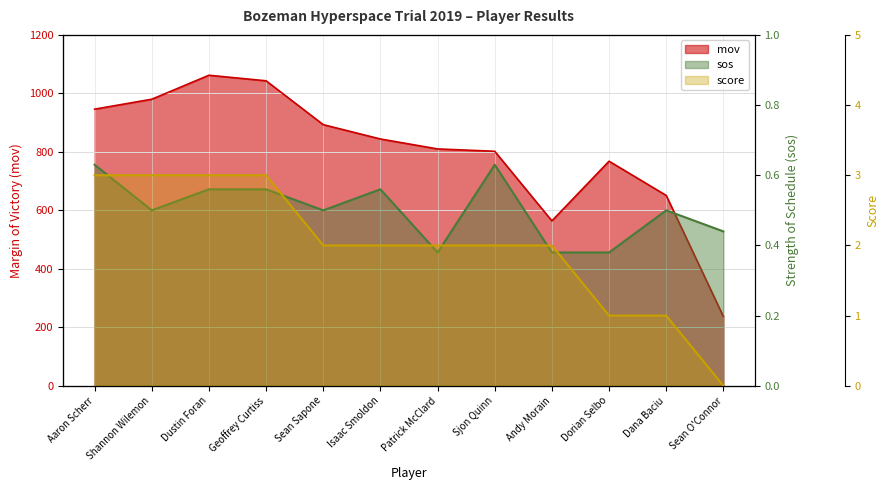

The sos series shows 0.8 at Sean Sapone. True or false?

False